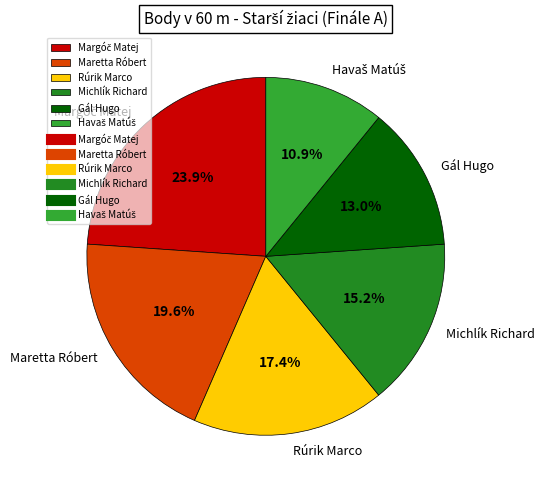

To the nearest percent, what portion does Maretta Róbert represent?

20%